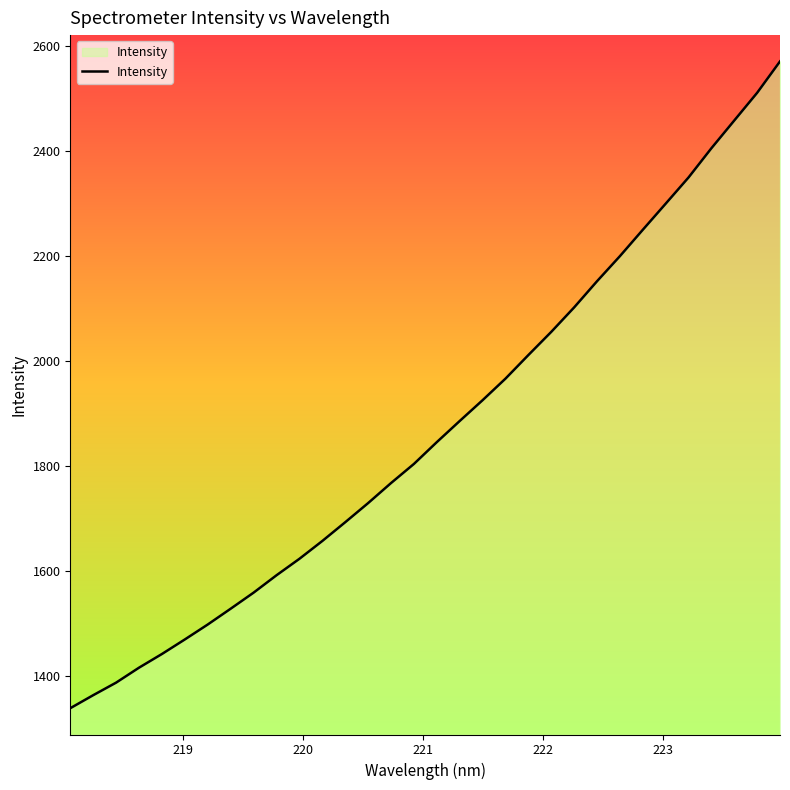

What is the maximum value shown in the chart?

2569.8